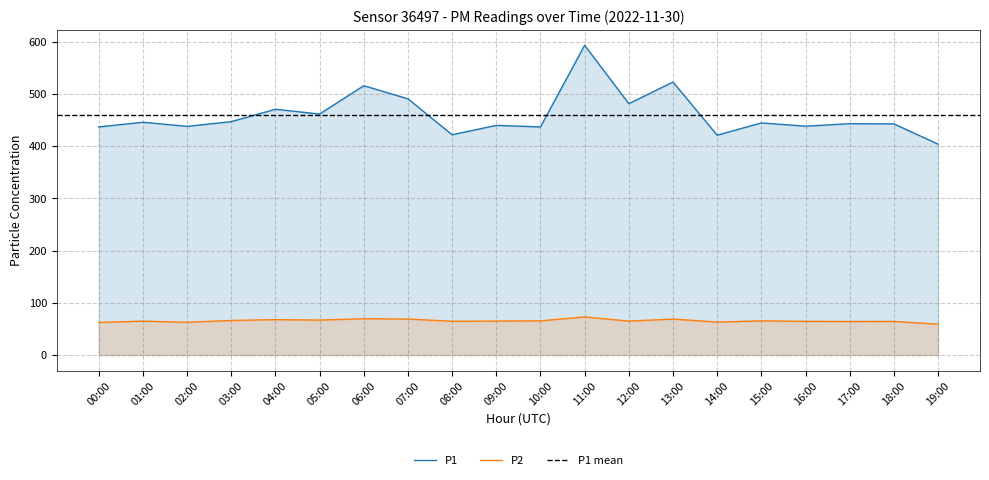

Reading left to right, extract all data points from this chart.

P1: 436.6	445.6	437.7	446.7	470.4	461.3	515.5	490.4	421.6	439.6	436.7	592.8	481.1	522.5	420.8	444.3	438.1	442.8	442.4	403.7
P2: 62.5	65.0	62.8	66.2	67.8	67.0	69.6	68.9	64.8	65.1	65.5	73.0	65.0	68.9	63.2	65.5	64.6	64.3	64.5	59.2